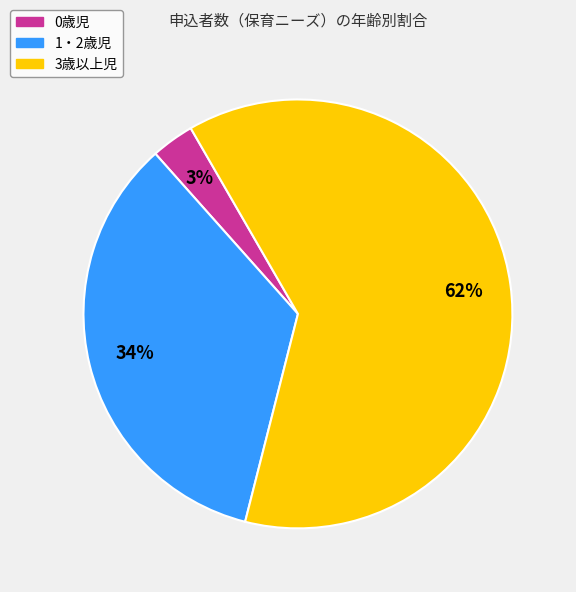

Which slice is the smallest?

0歳児